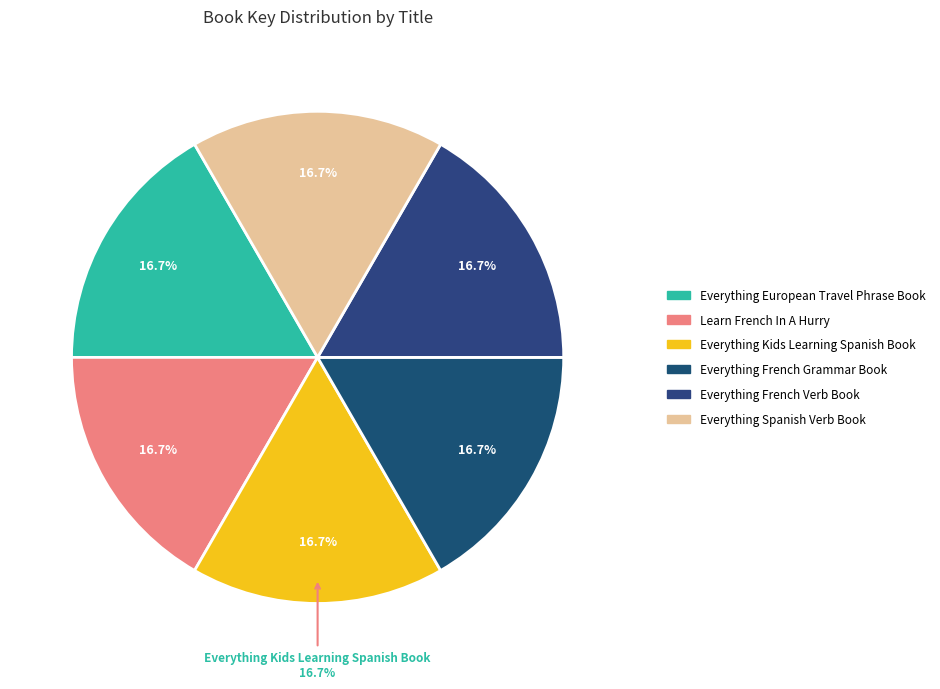

To the nearest percent, what is the combined percentage of Everything French Grammar Book and Everything Kids Learning Spanish Book?

33%